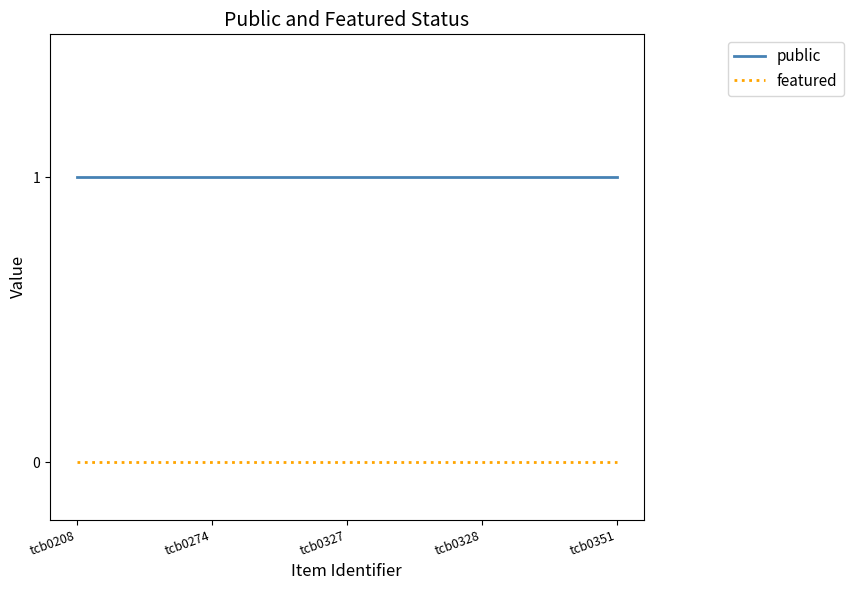

What are all the series names shown in the legend?

public, featured